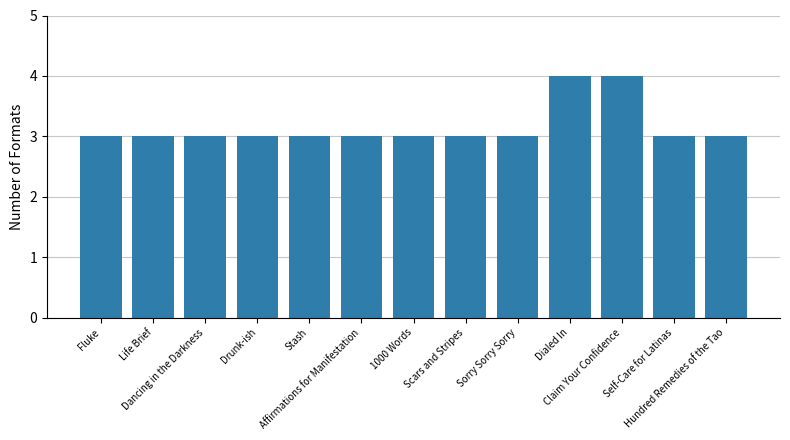

What is the value of the 3rd bar from the left?

3